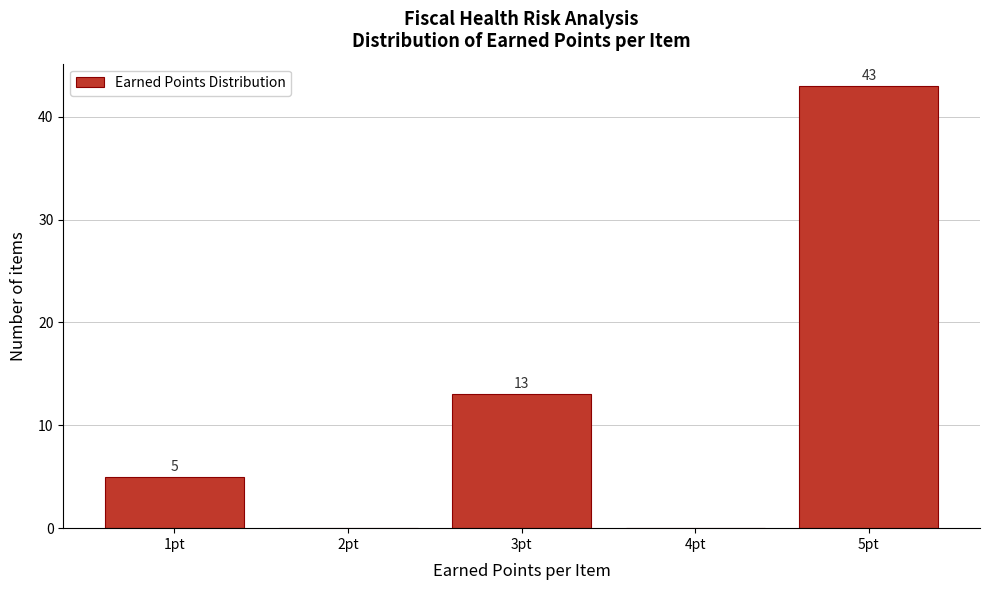

Over which range of the x-axis is the bar tallest?

4.5 to 5.5